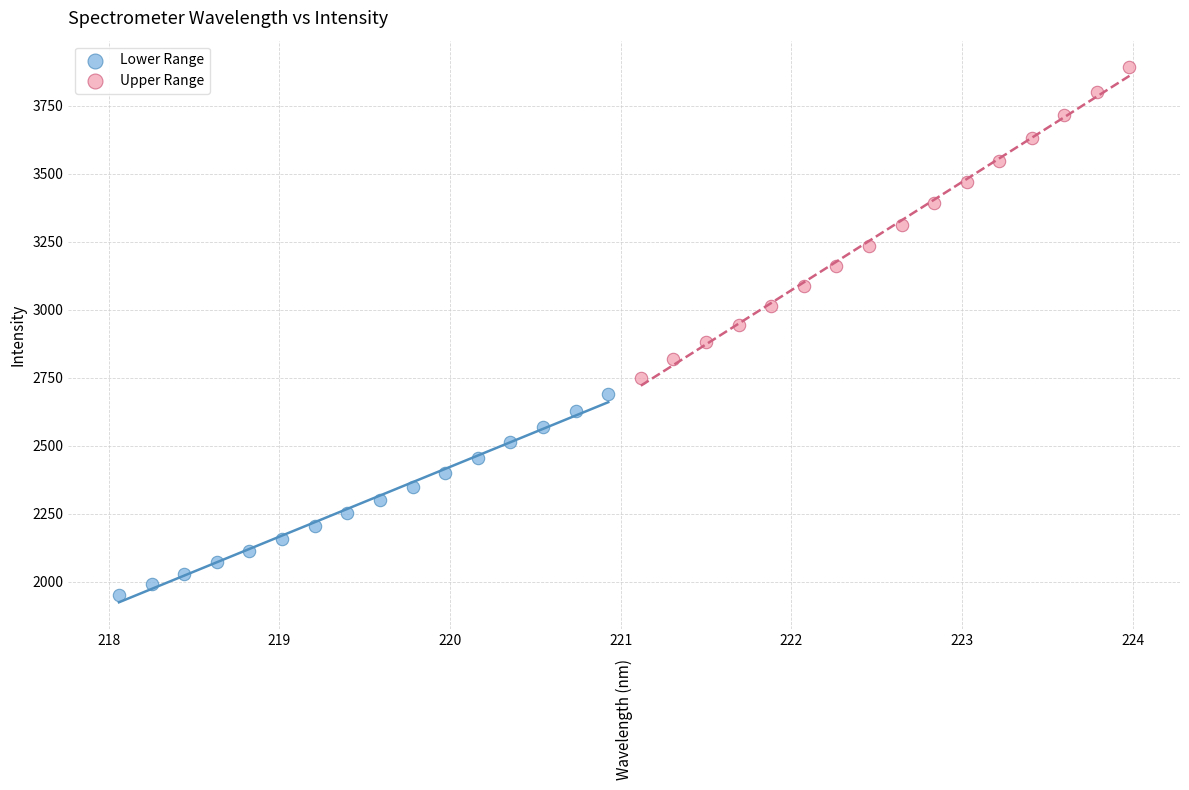

Which series has the largest Y range (max minus min)?

Upper Range